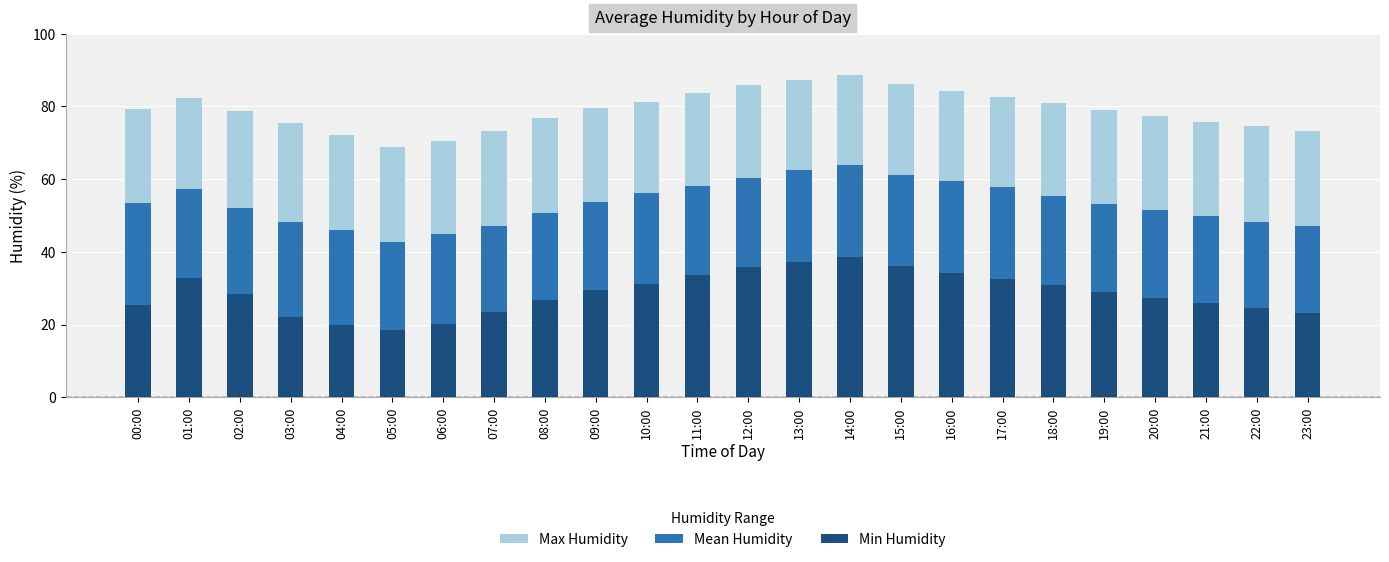

How many series are shown in this chart?

3